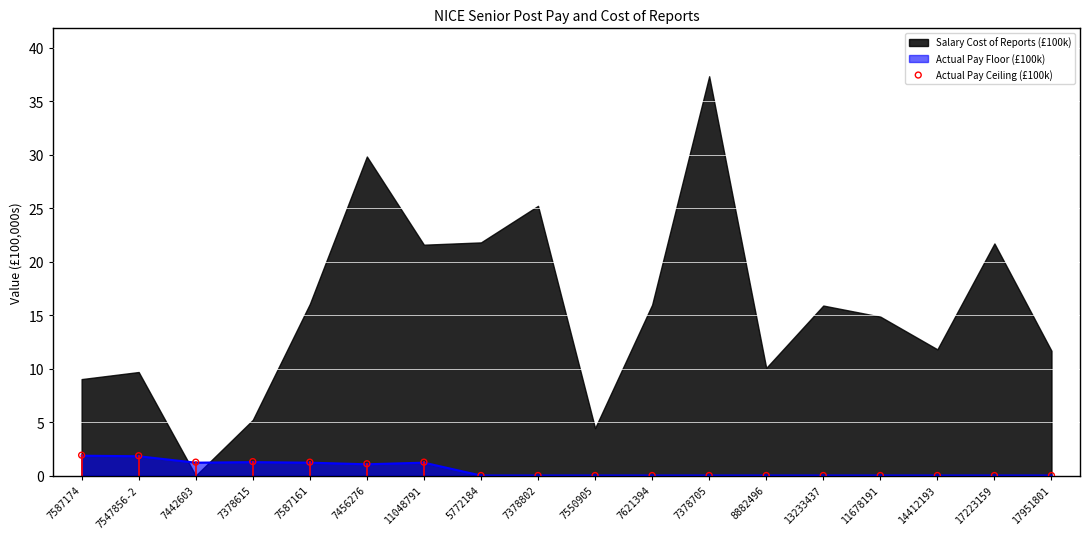

Between 13233437 and 7587161, which is larger?

7587161